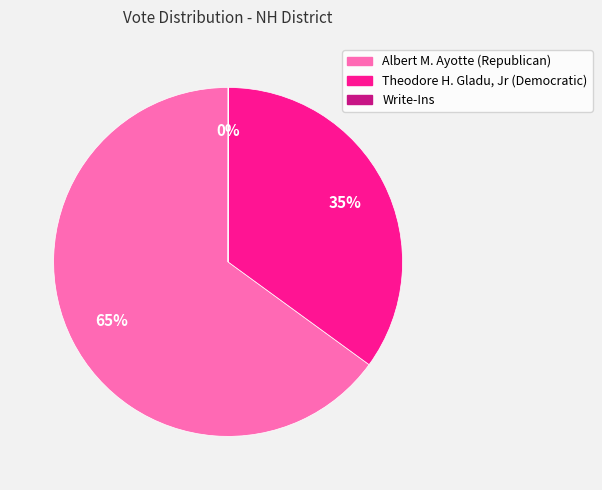

What percentage is the Albert M. Ayotte (Republican) slice, to the nearest percent?

65%